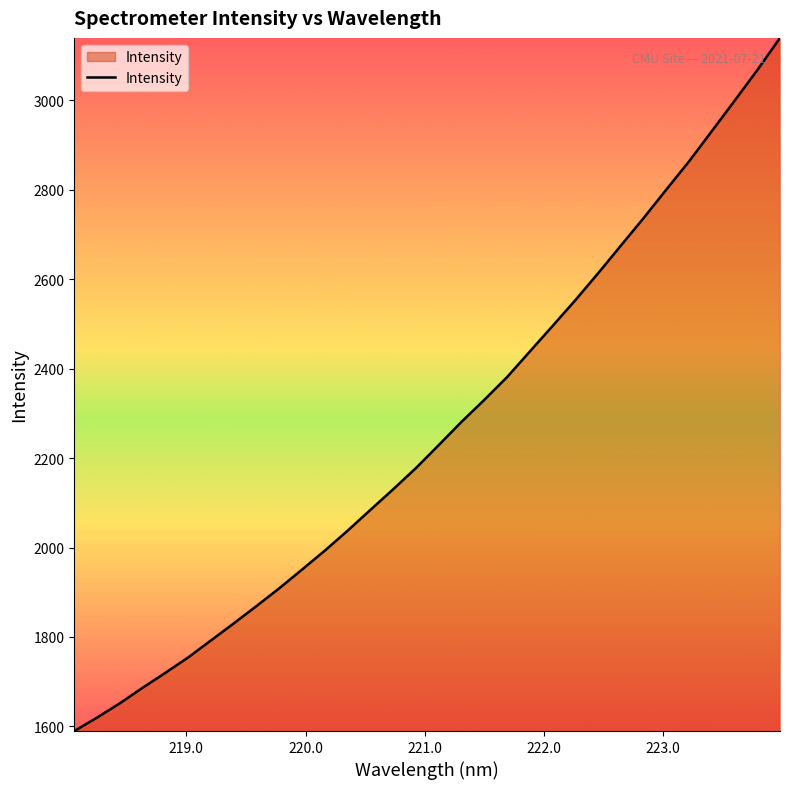

What is the smallest value displayed?

1589.7